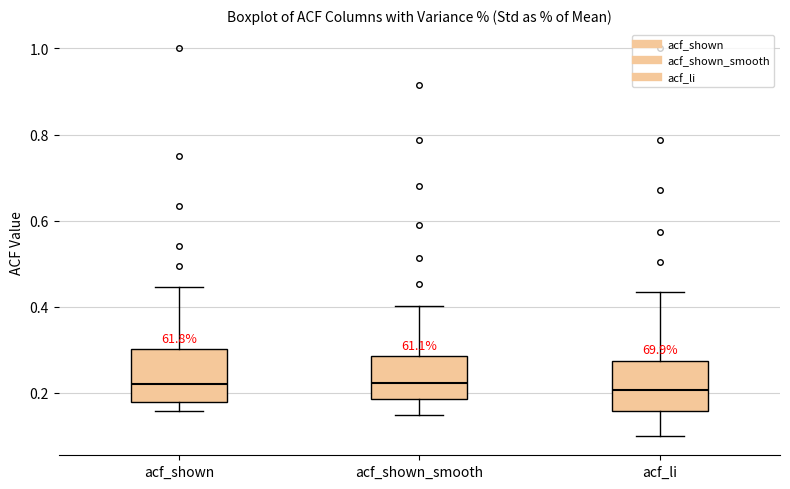

Where does the median line of the box for acf_li sit on the y-axis? The values are not printed on the chart, so give them approximately, as read against the axis.

0.20